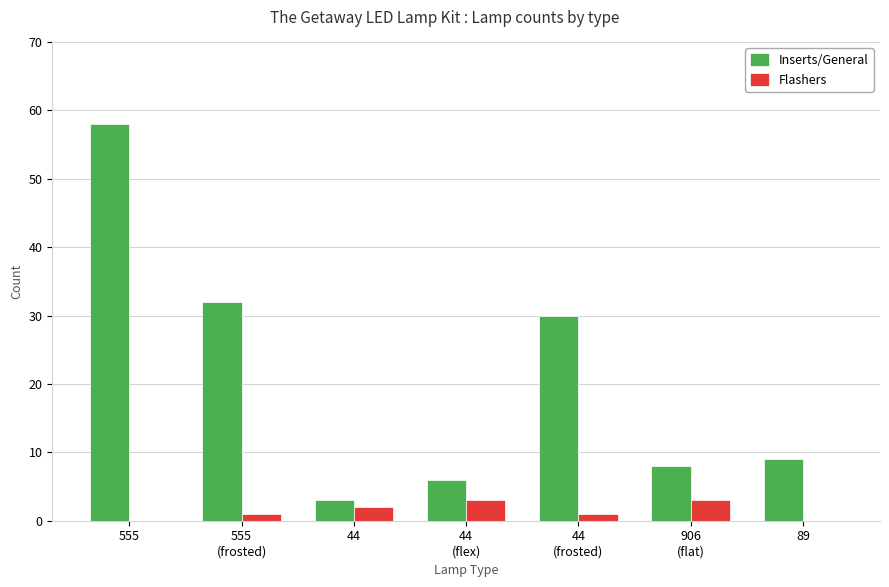

What is the total value across all series at 555?

58